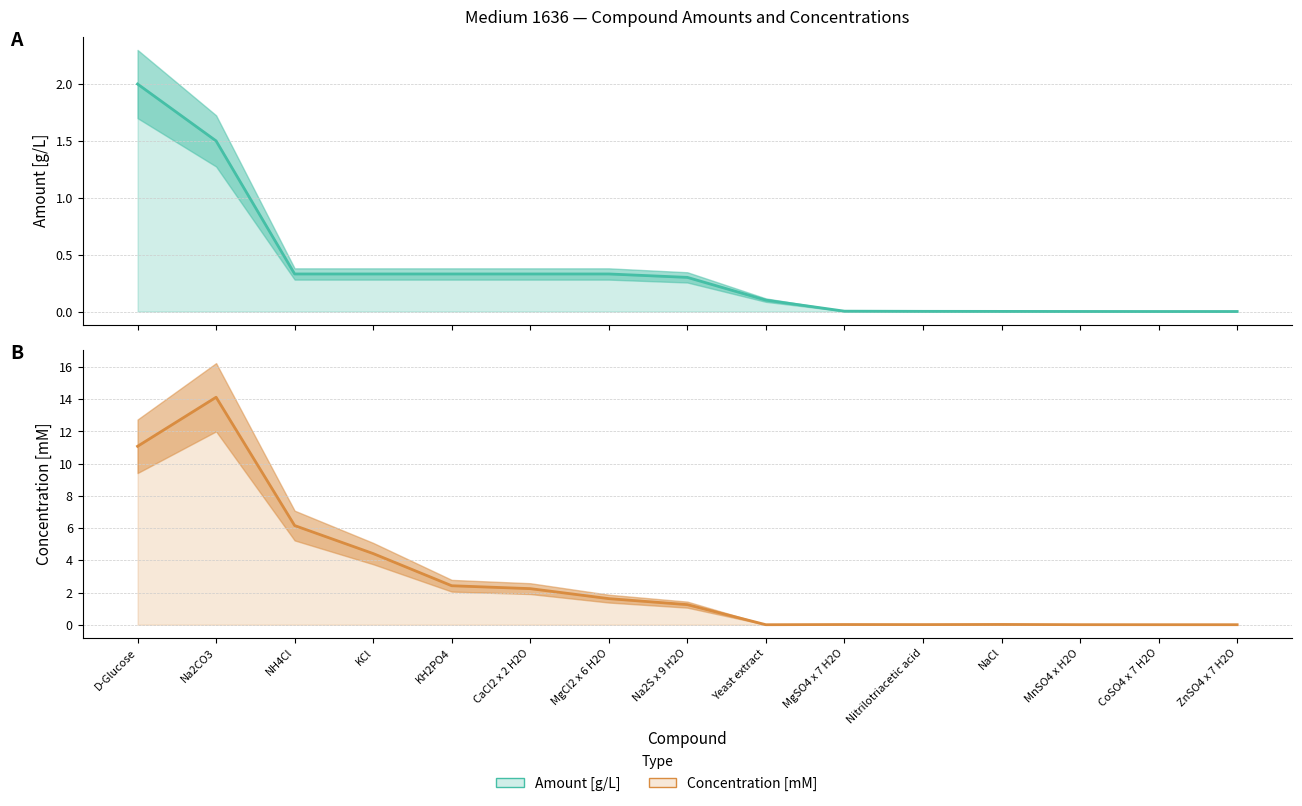

Rank the series at Yeast extract from highest to lowest value.

Amount [g/L], Concentration [mM]